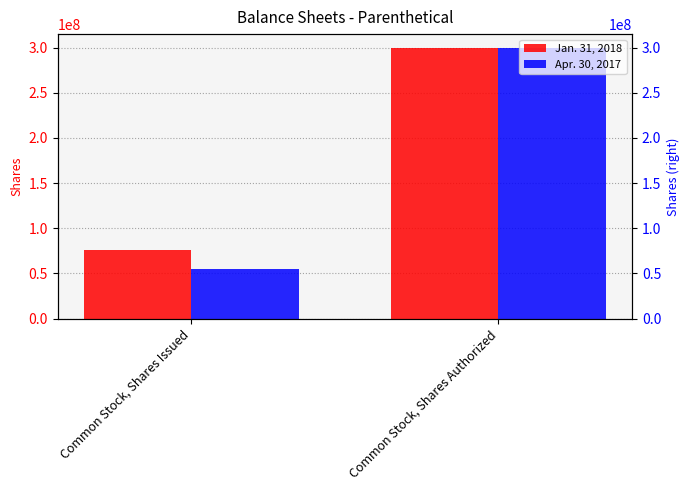

At which category is the sum across all series the highest?

Common Stock, Shares Authorized